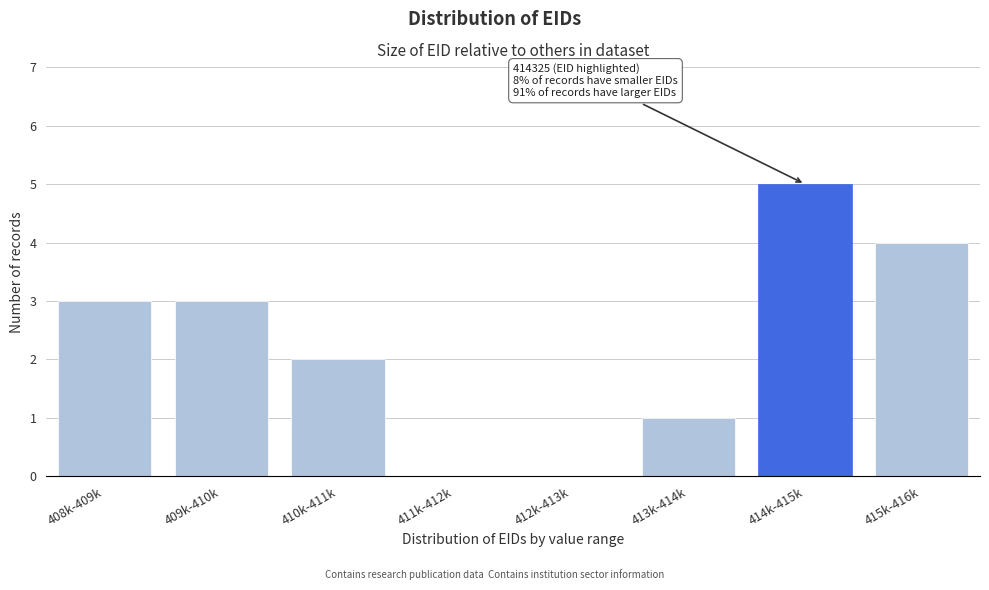

Reading left to right, extract all data points from this chart.

408k-409k=3	409k-410k=3	410k-411k=2	411k-412k=0	412k-413k=0	413k-414k=1	414k-415k=5	415k-416k=4